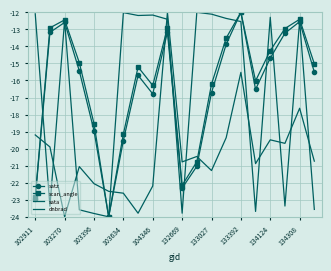

After their last crossing, which series has the higher values: satz or dnbrad?

satz